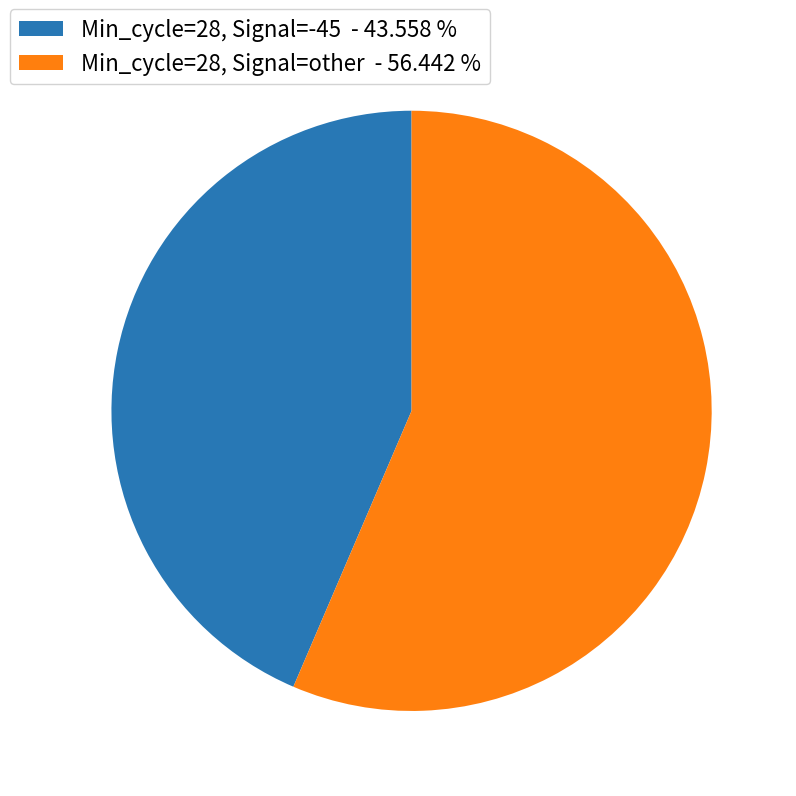

Which has a higher value, Min_cycle=28, Signal=-45 - 43.558 % or Min_cycle=28, Signal=other - 56.442 %?

Min_cycle=28, Signal=other - 56.442 %